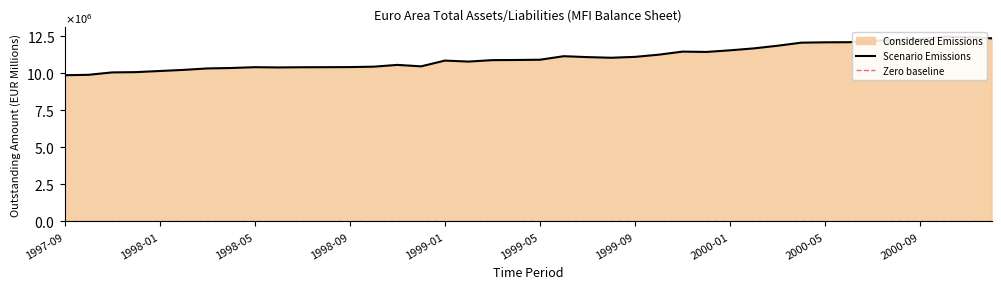

Does the chart display data point markers on the line(s)?

No